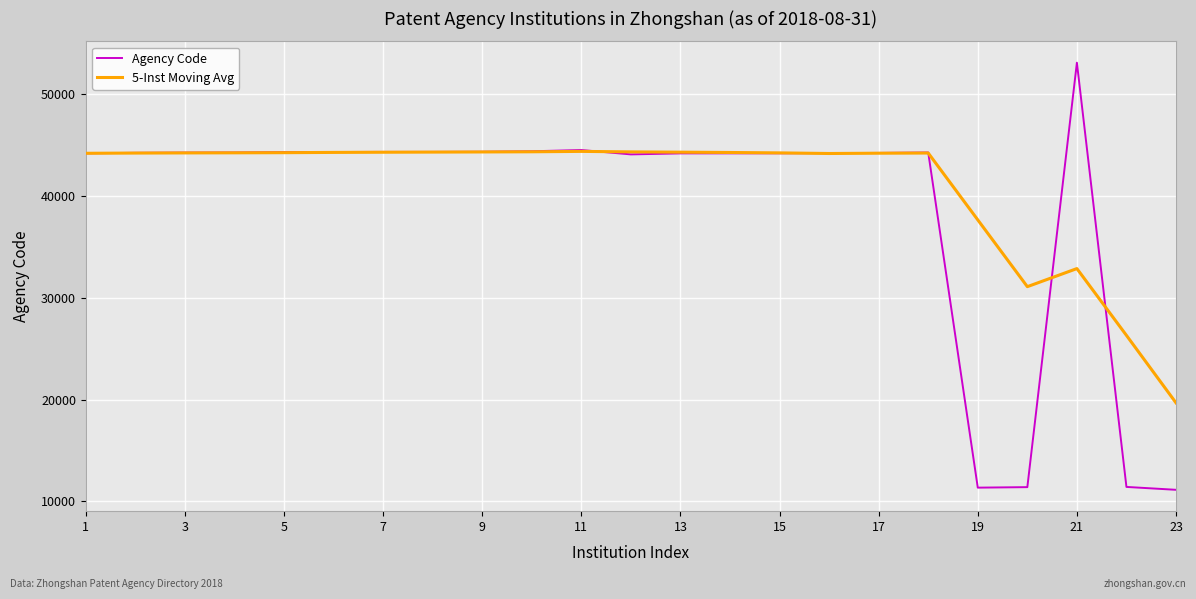

After their last crossing, which series has the higher values: Agency Code or 5-Inst Moving Avg?

5-Inst Moving Avg